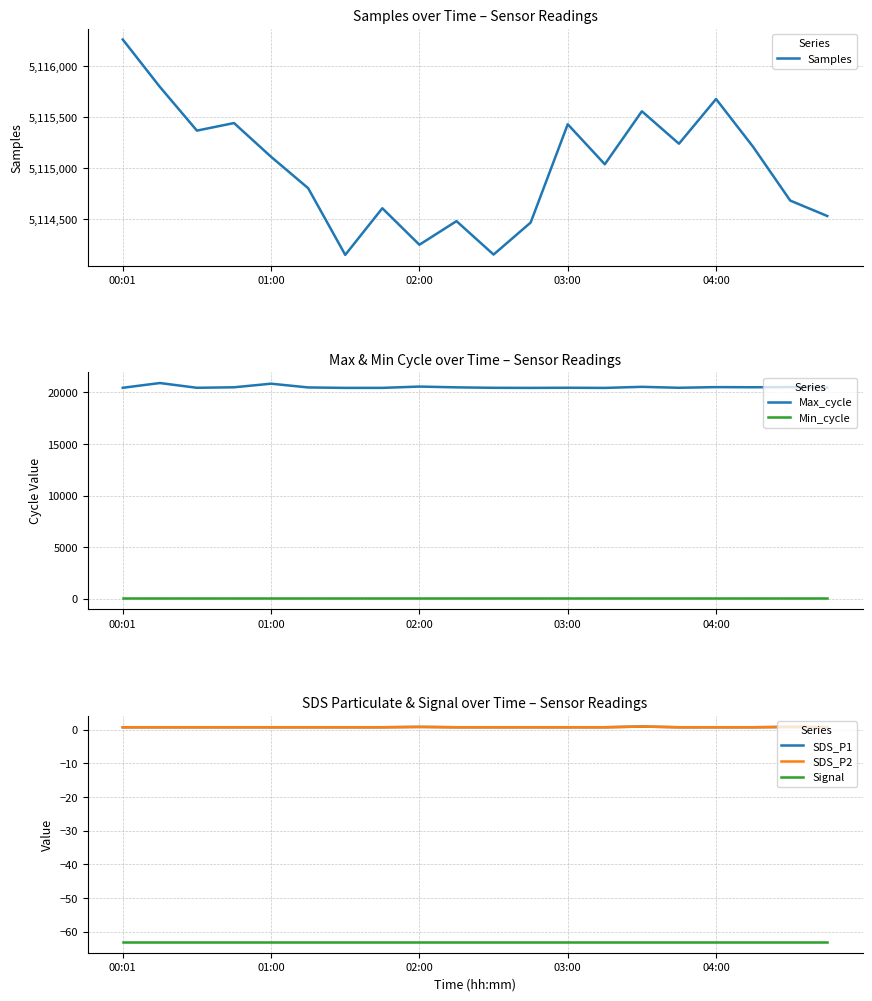

Reading left to right, extract all data points from this chart.

Samples: 5116260.0	5115797.0	5115369.0	5115443.0	5115113.0	5114806.0	5114154.0	5114610.0	5114253.0	5114484.0	5114157.0	5114470.0	5115431.0	5115040.0	5115558.0	5115241.0	5115678.0	5115210.0	5114685.0	5114534.0
Max_cycle: 20443.0	20904.0	20443.0	20491.0	20840.0	20476.0	20433.0	20435.0	20561.0	20485.0	20441.0	20433.0	20446.0	20431.0	20535.0	20444.0	20508.0	20494.0	20512.0	20473.0
Min_cycle: 28.0	28.0	28.0	28.0	28.0	28.0	28.0	28.0	28.0	28.0	28.0	28.0	28.0	28.0	28.0	28.0	28.0	28.0	28.0	28.0
SDS_P1: 0.7	0.7	0.7	0.7	0.7	0.7	0.7	0.7	0.8	0.7	0.7	0.7	0.7	0.7	0.9	0.7	0.7	0.7	0.8	0.7
SDS_P2: 0.7	0.7	0.7	0.7	0.7	0.7	0.7	0.7	0.8	0.7	0.7	0.7	0.7	0.7	0.9	0.7	0.7	0.7	0.8	0.7
Signal: -63.0	-63.0	-63.0	-63.0	-63.0	-63.0	-63.0	-63.0	-63.0	-63.0	-63.0	-63.0	-63.0	-63.0	-63.0	-63.0	-63.0	-63.0	-63.0	-63.0